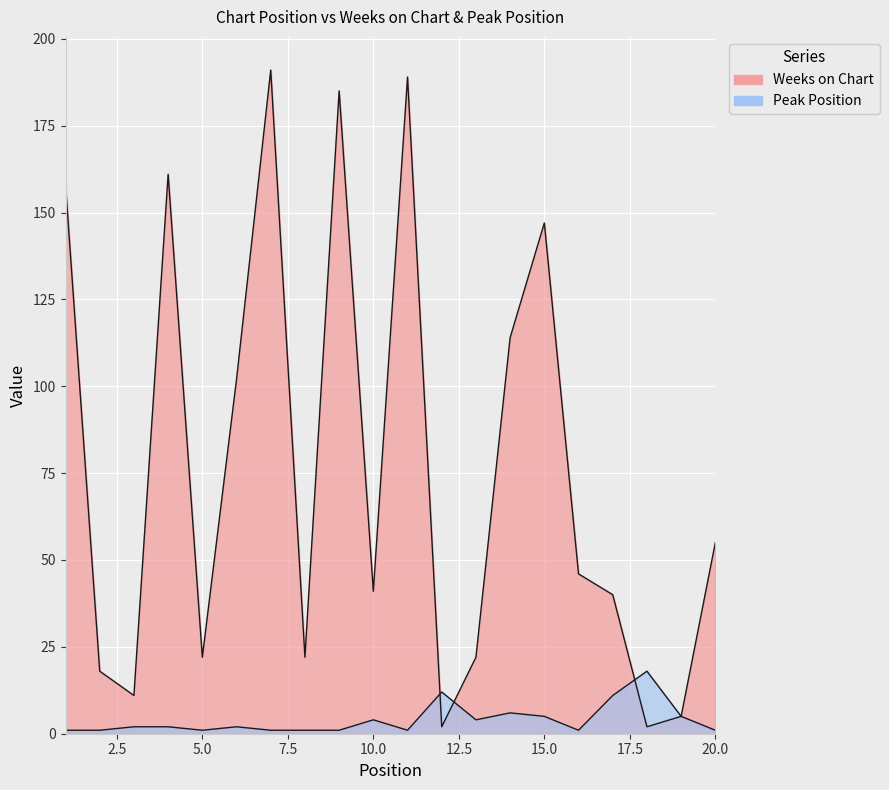

In Weeks on Chart, how many points are lower than both neighbors (excluding endpoints)?

6